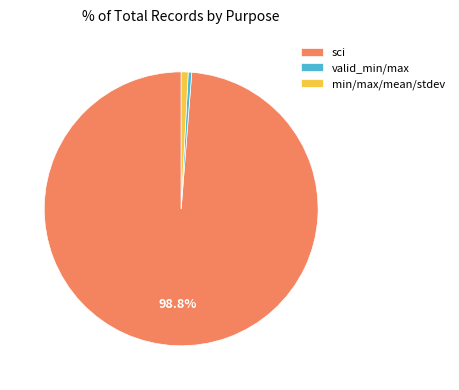

True or false: sci accounts for 94% of the total.

False